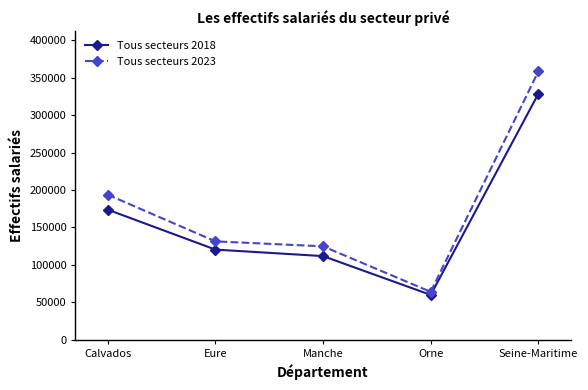

What position from the left is Seine-Maritime?

5